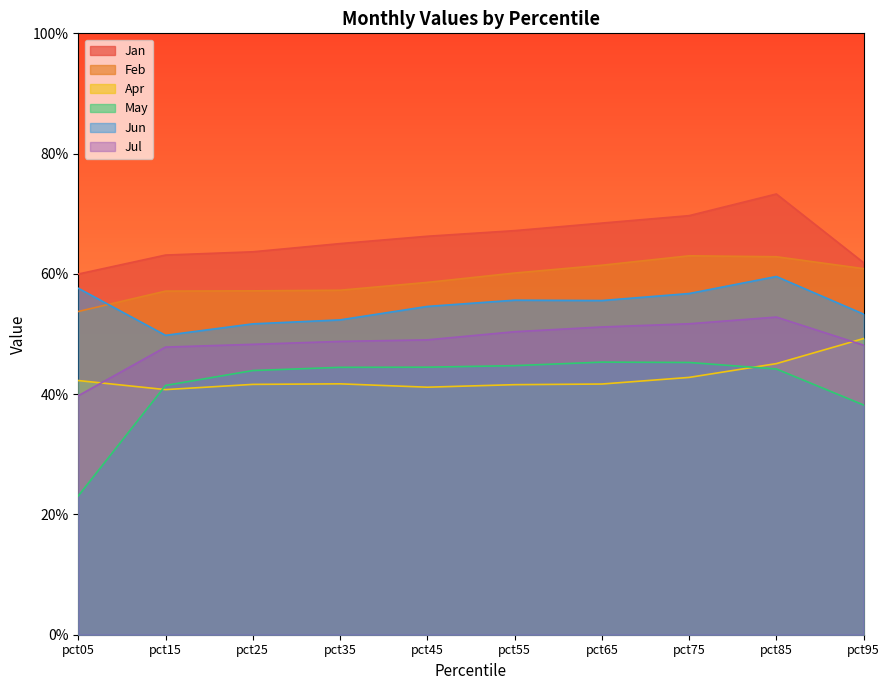

Which series has the largest range (max minus min)?

May